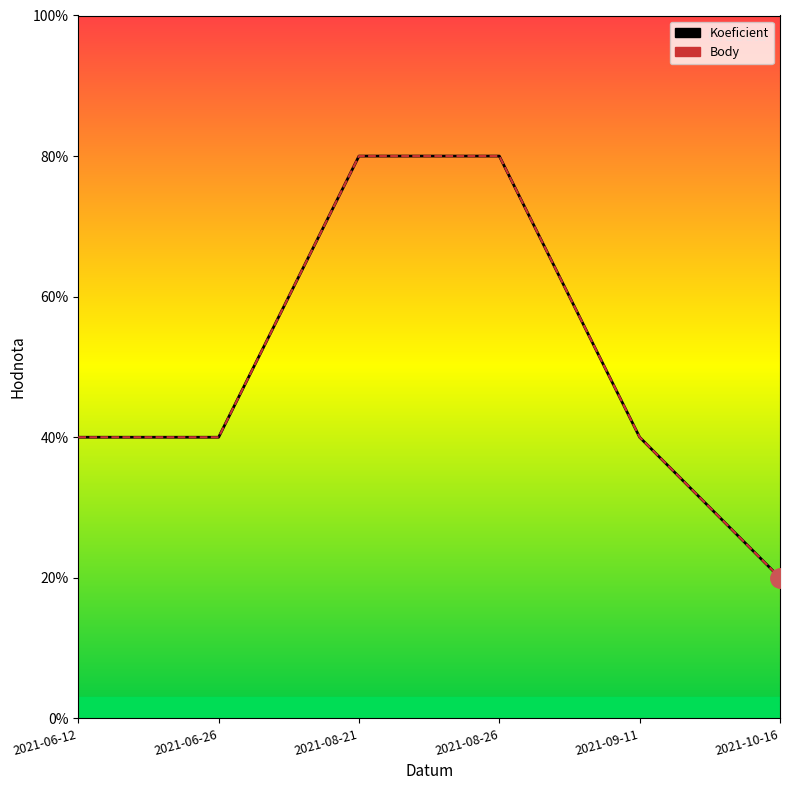

What is the label of the 4th point from the left?

2021-08-26